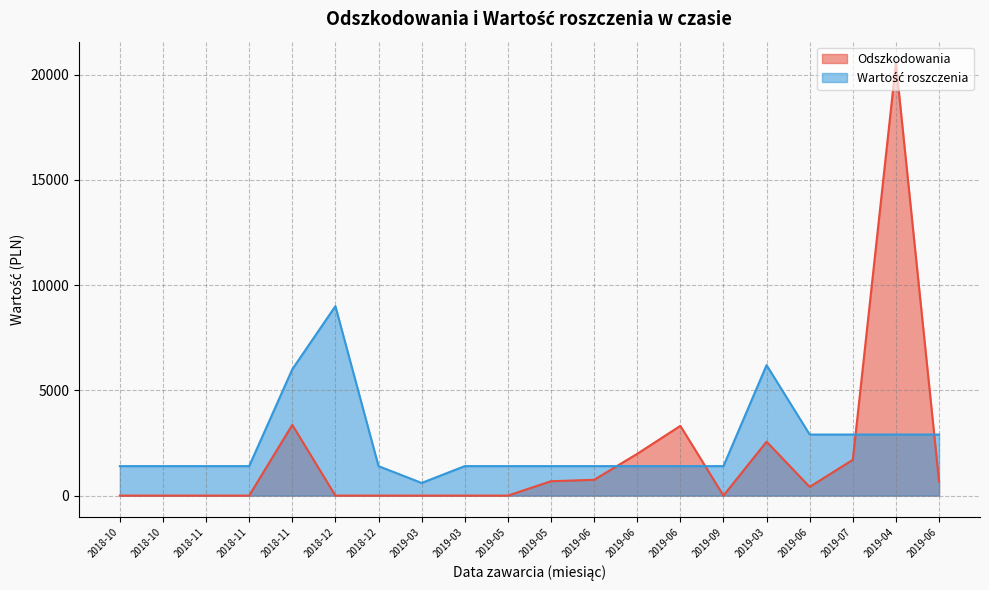

Which series has the widest spread of values?

Odszkodowania